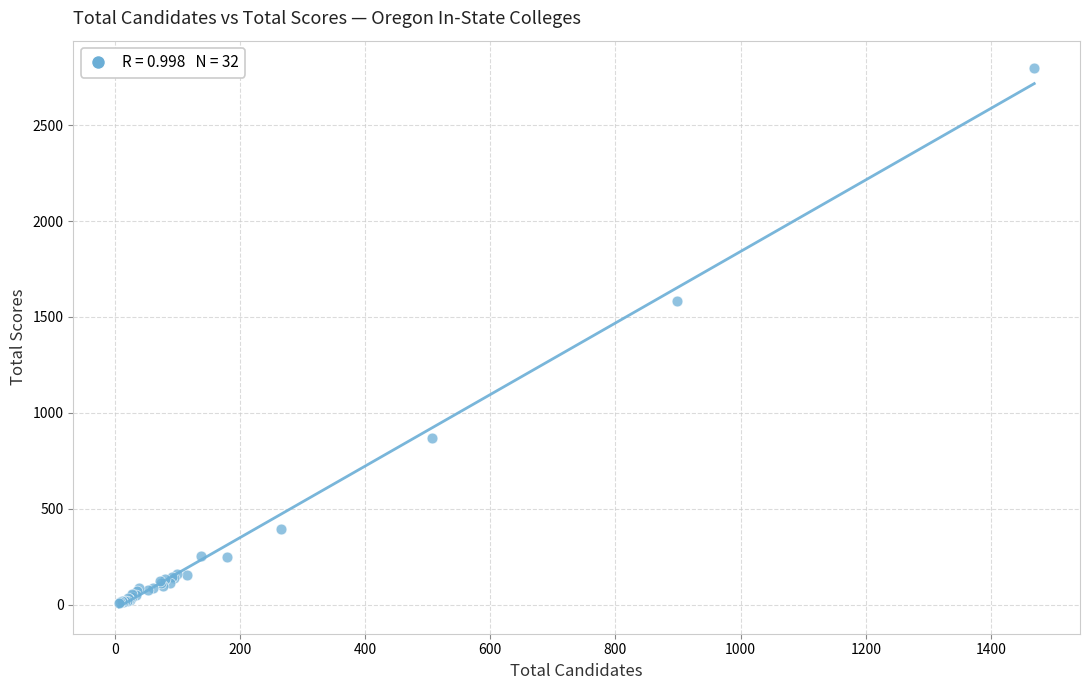

What Y value in the scatter plot is closest to 1403?

1582